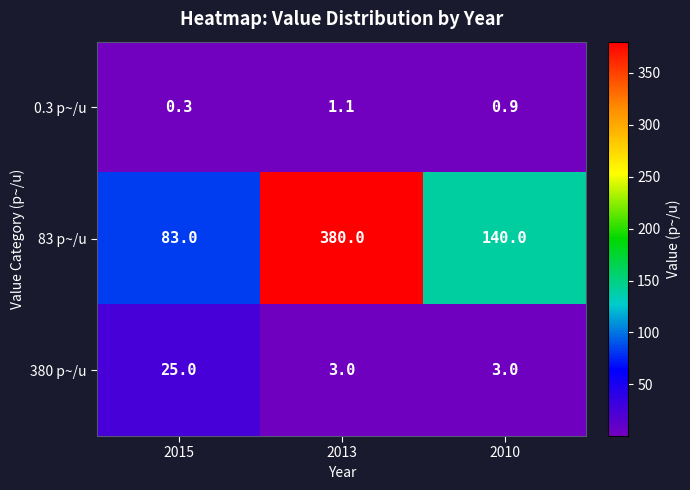

At 2013, list the series in order from largest to smallest.

83 p~/u, 380 p~/u, 0.3 p~/u